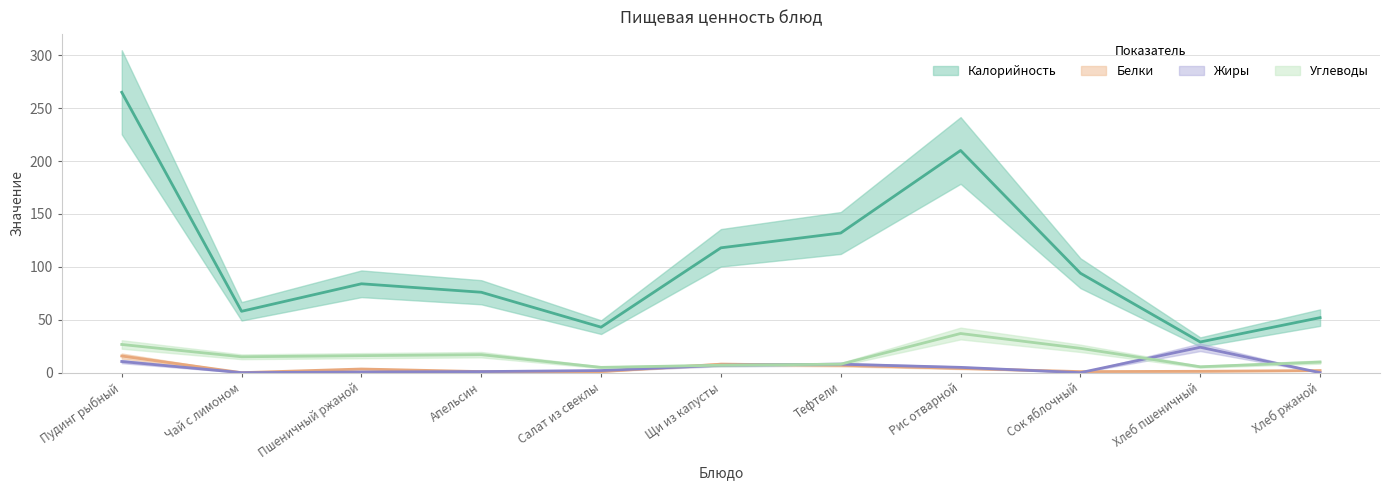

What is the maximum value shown in the chart?

265.0